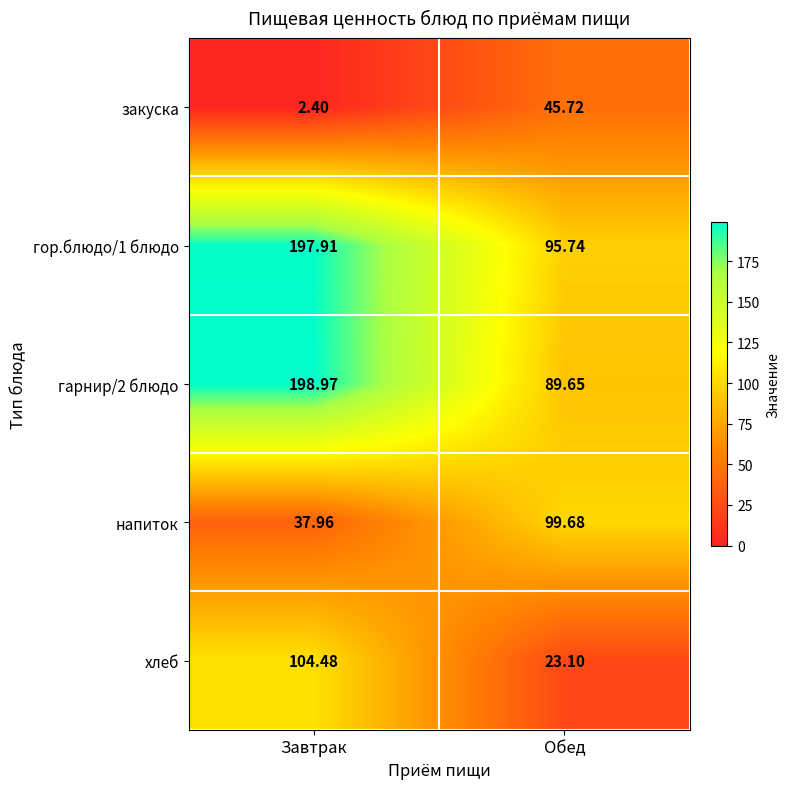

What is the minimum value shown in the chart?

2.4